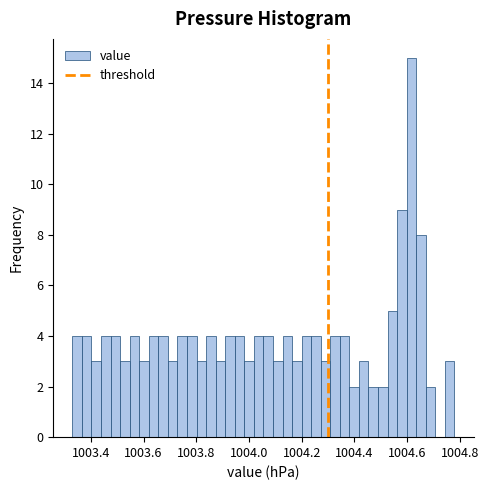

Read against the x-axis, roughly where is the centre of the tallest bar?

1004.62